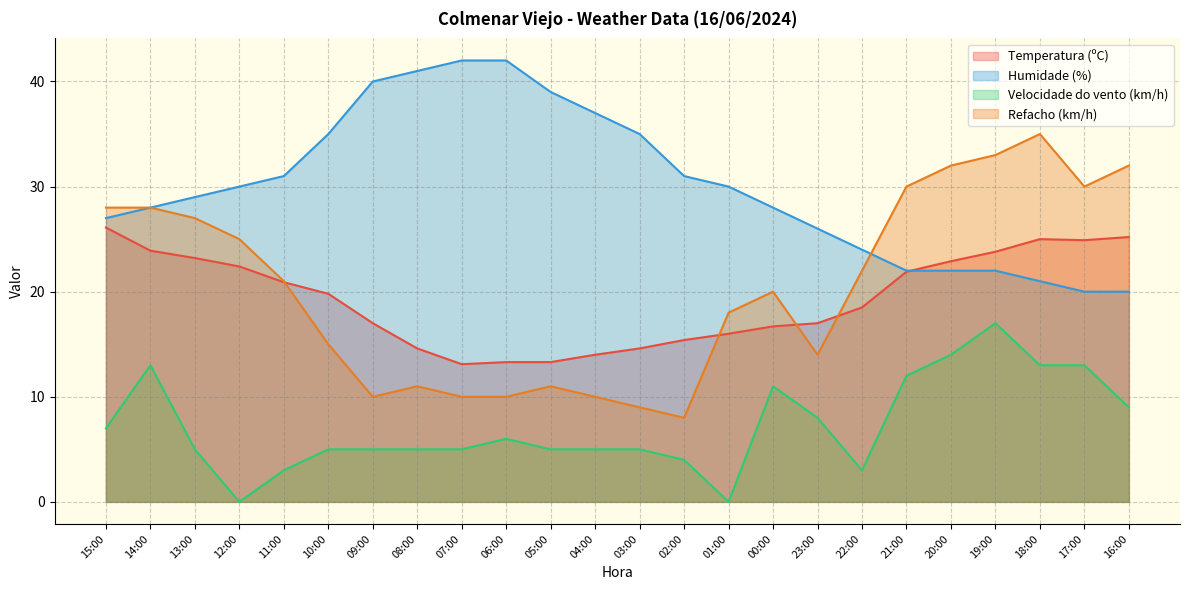

Where does the Temperatura (ºC) series first go above 19?

15:00